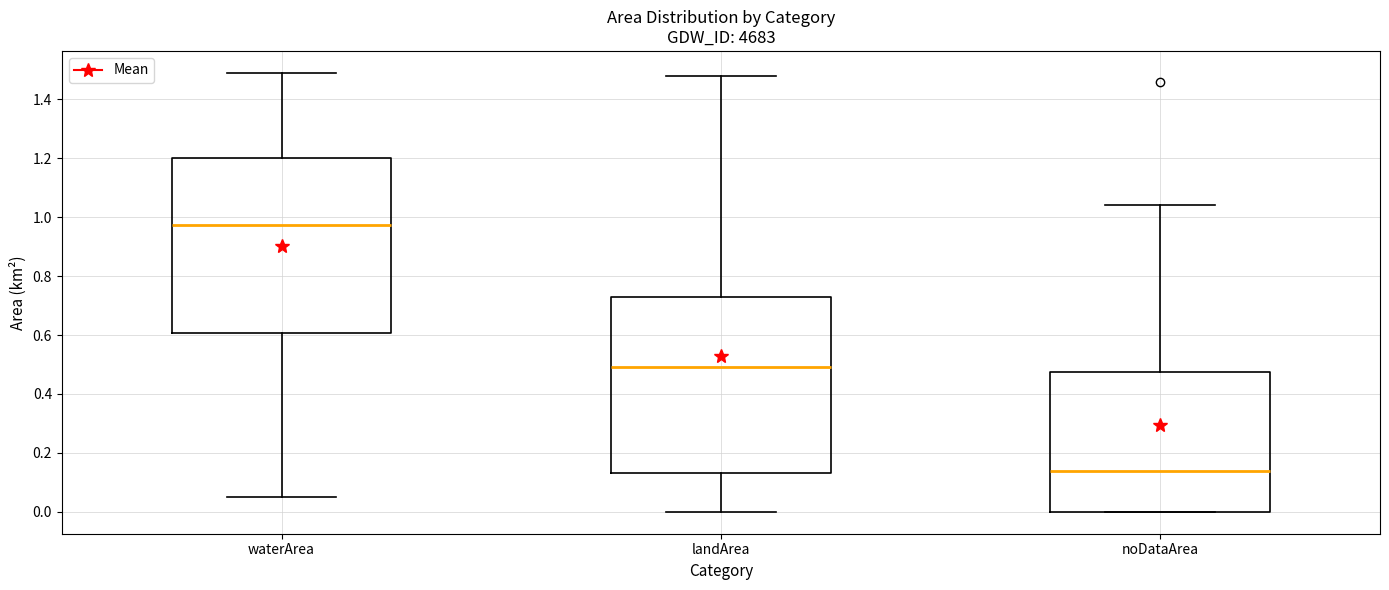

Where does the median line of the box for noDataArea sit on the y-axis? The values are not printed on the chart, so give them approximately, as read against the axis.

0.14